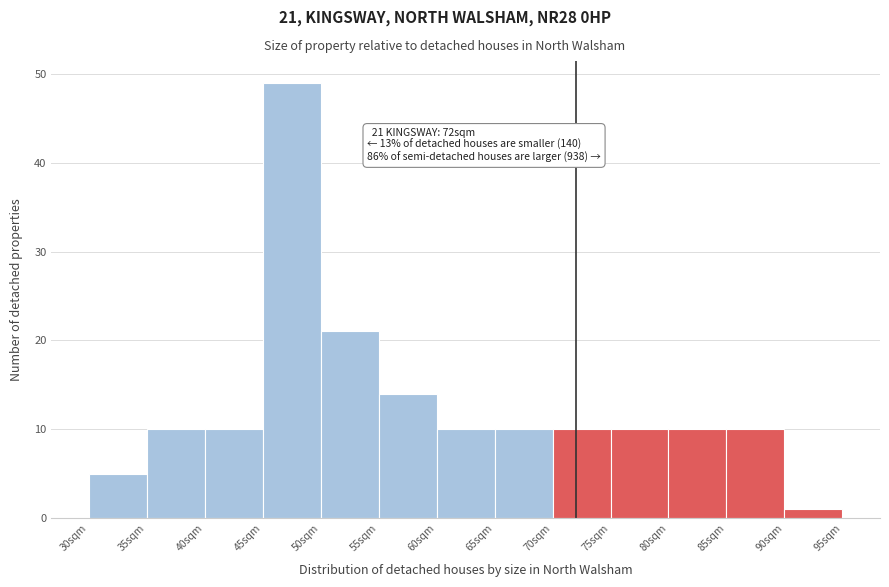

Which range on the x-axis has the tallest bar?

45 to 50